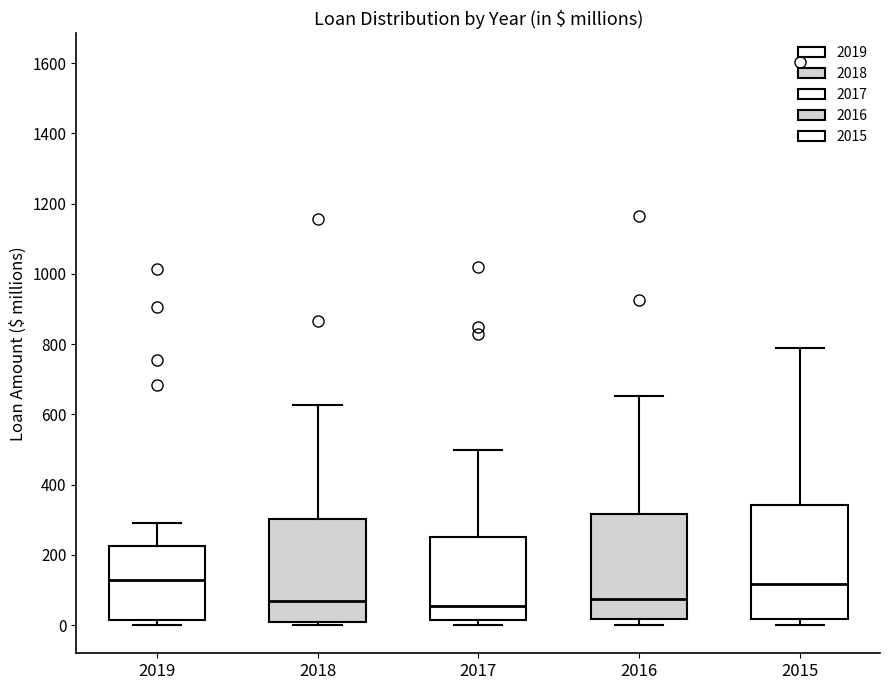

Comparing the boxes themselves (not the whiskers), which one is the tallest?

2015